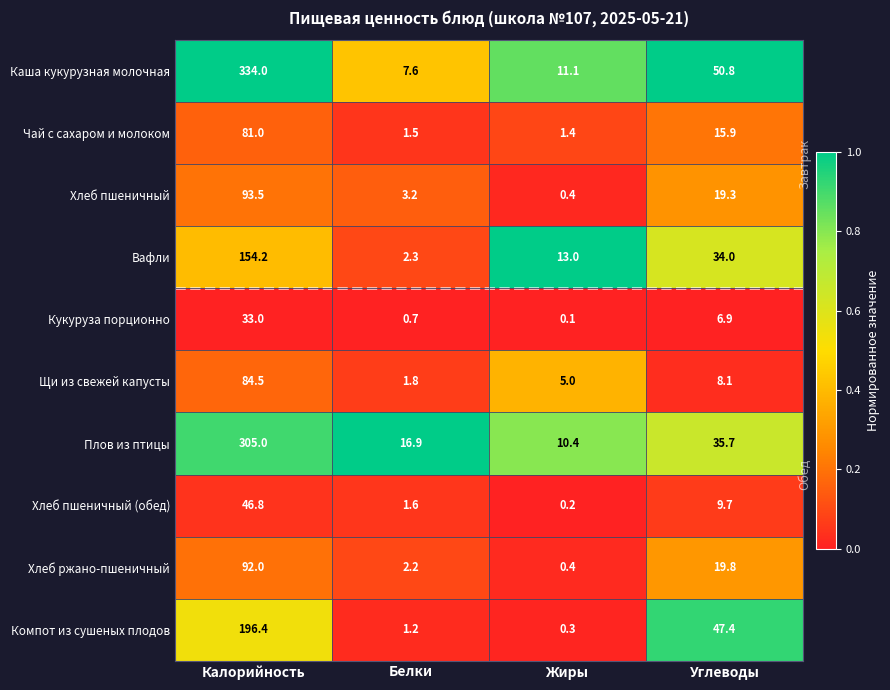

At how many categories does at least one series exceed 0?

4